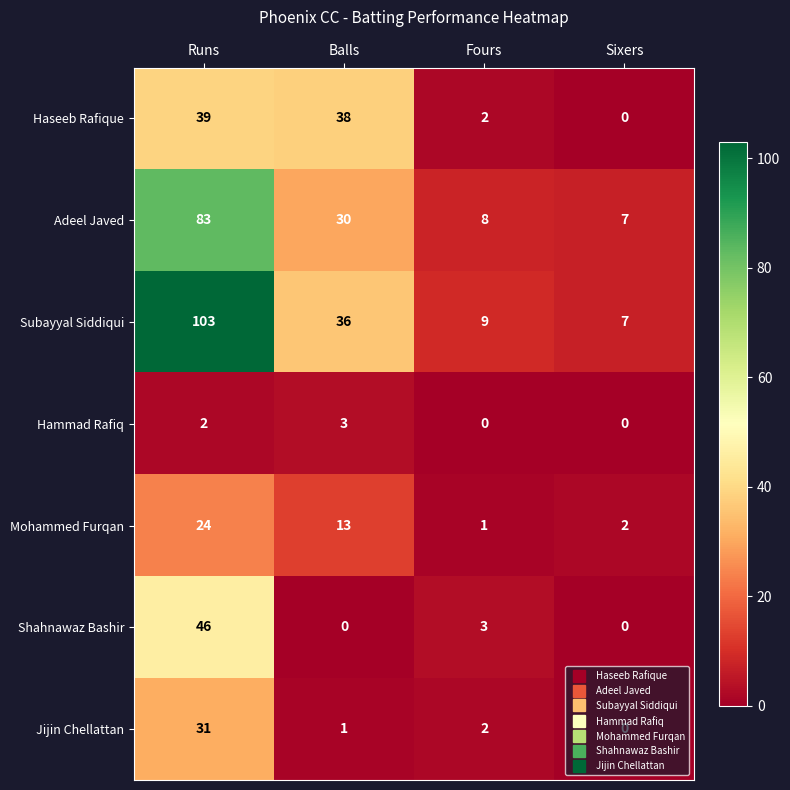

Is it true that Jijin Chellattan equals 0 at Sixers?

True